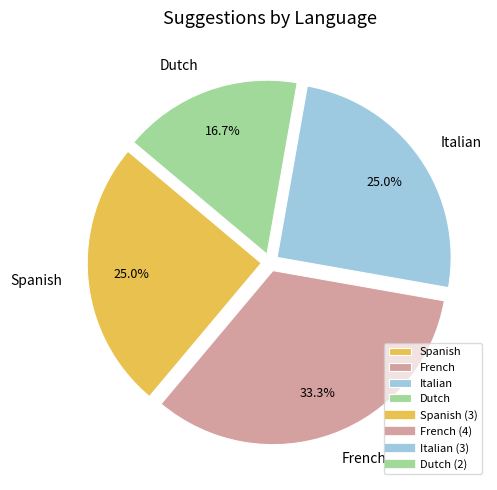

Is there any slice that represents more than half of the pie?

No